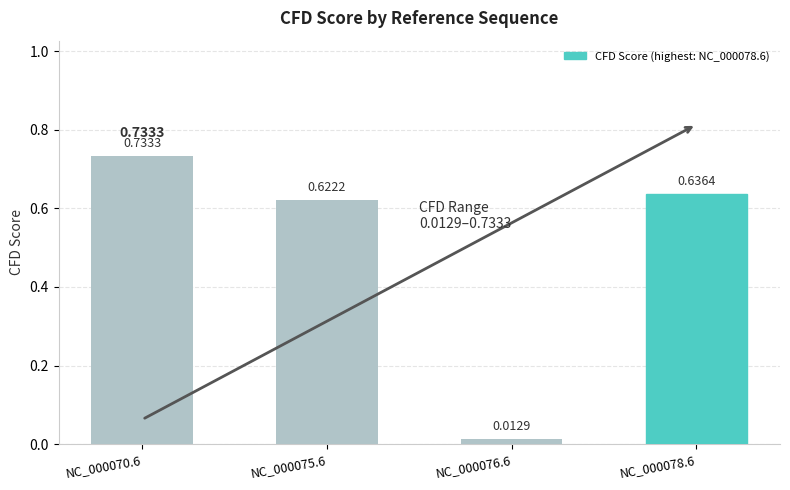

What is the change in value from NC_000075.6 to NC_000076.6?

-0.6